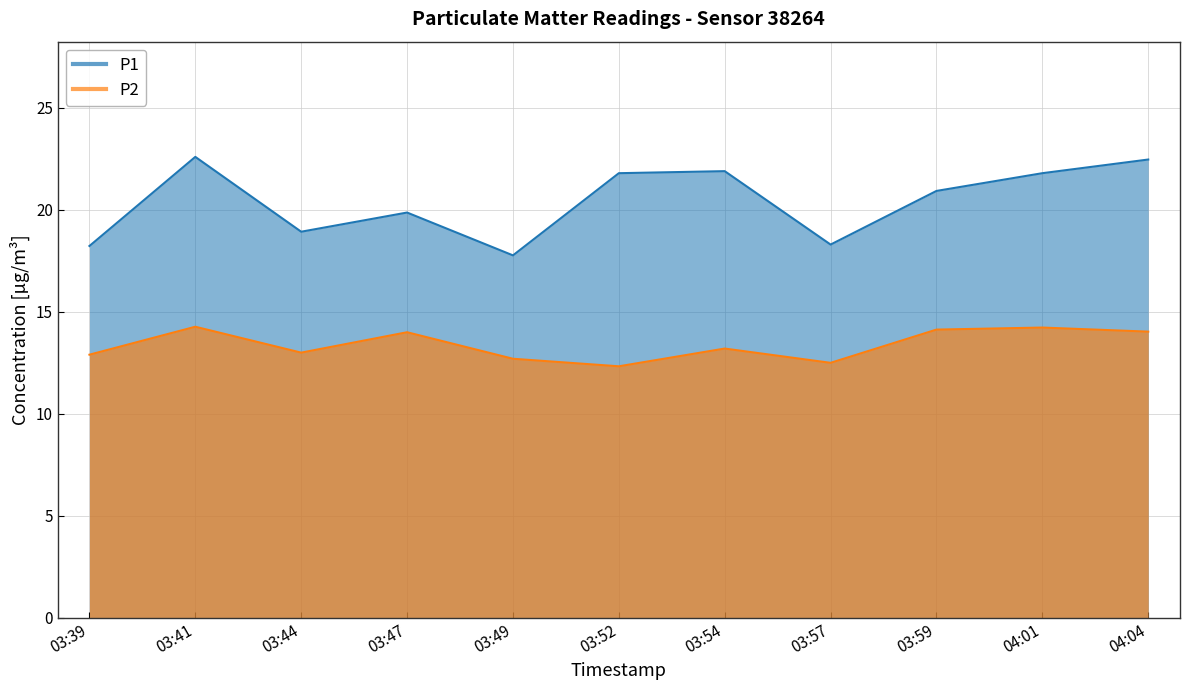

Where is P1 nearest to the value 20?

03:47